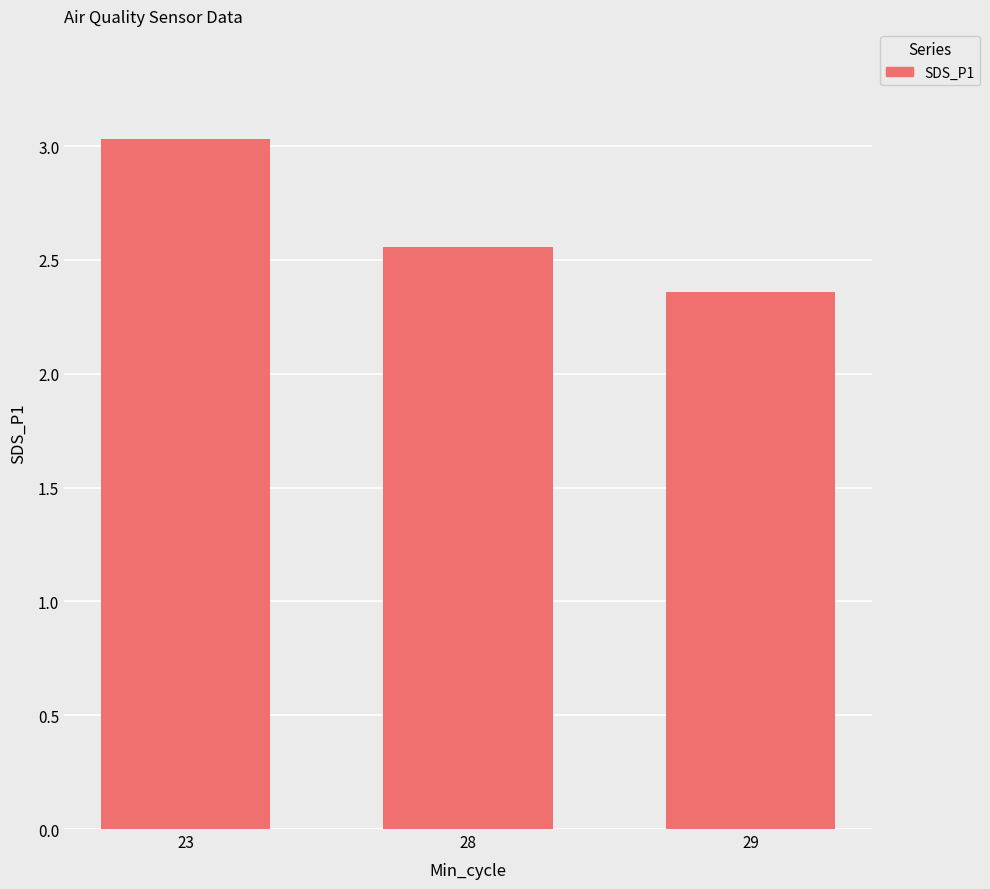

How many data points does each series have?

3